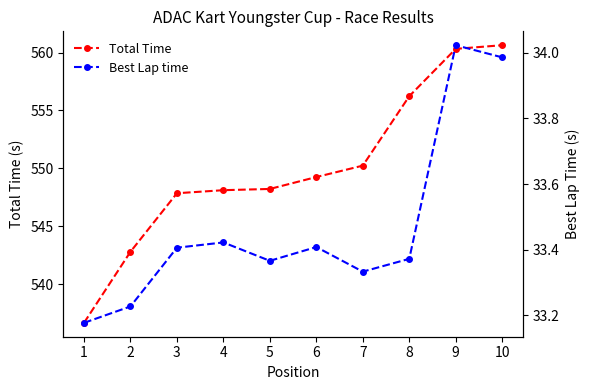

True or false: Total Time and Best Lap time intersect in this chart.

False